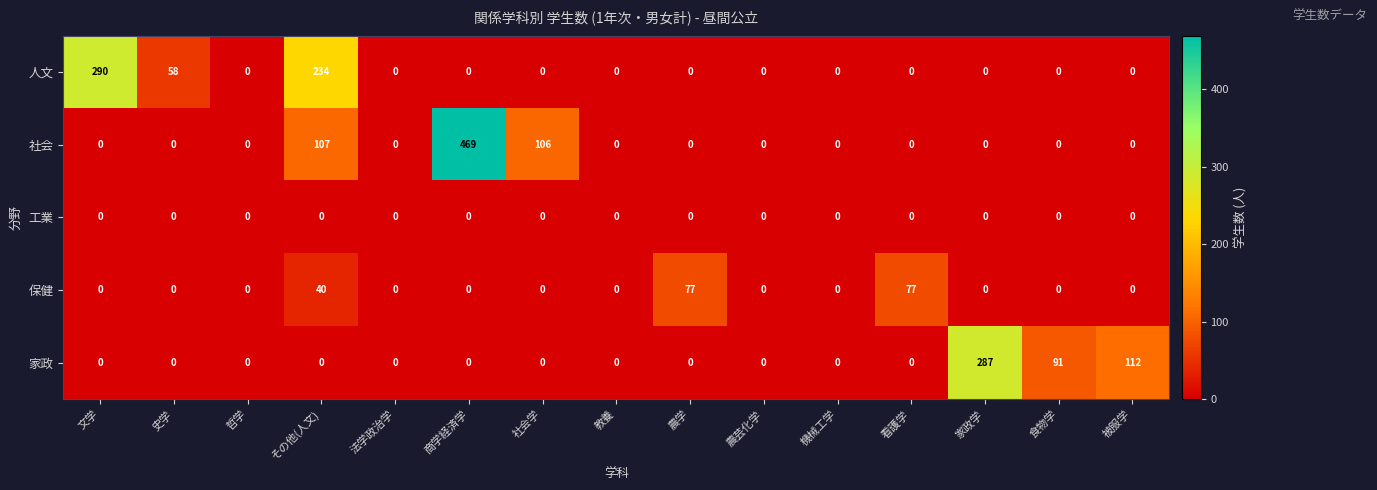

The value of 社会 at 教養 is 0. True or false?

True